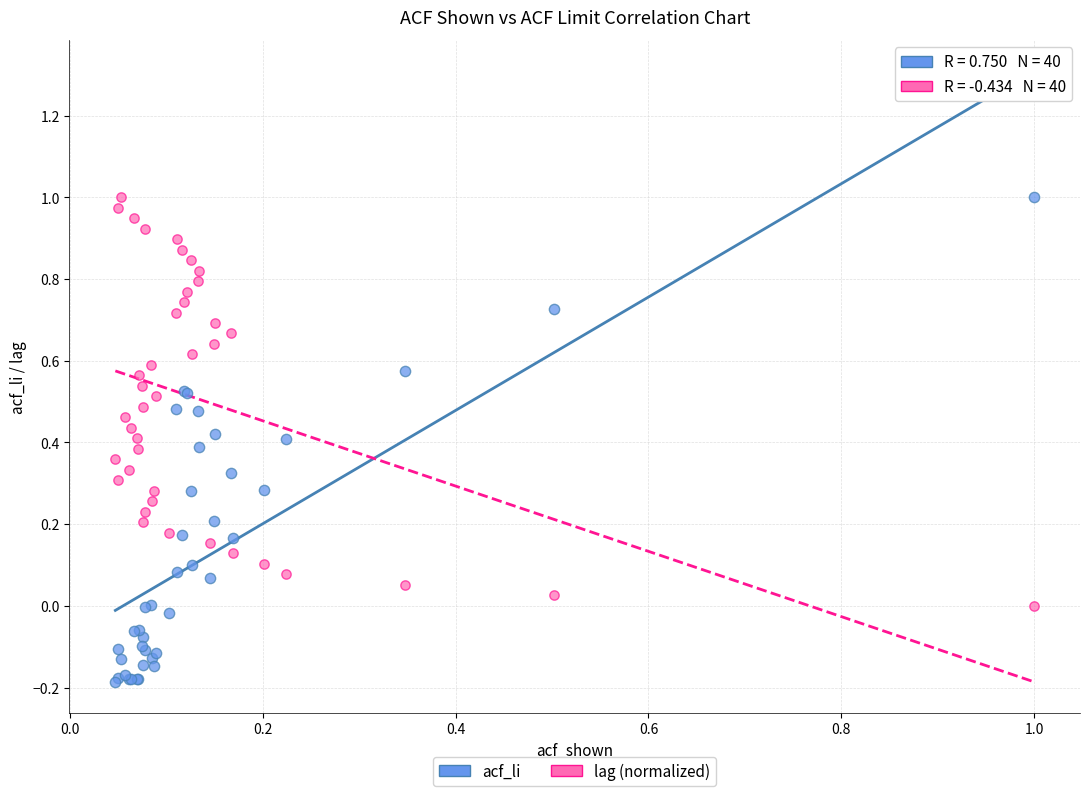

Which series has the largest Y range (max minus min)?

acf_li